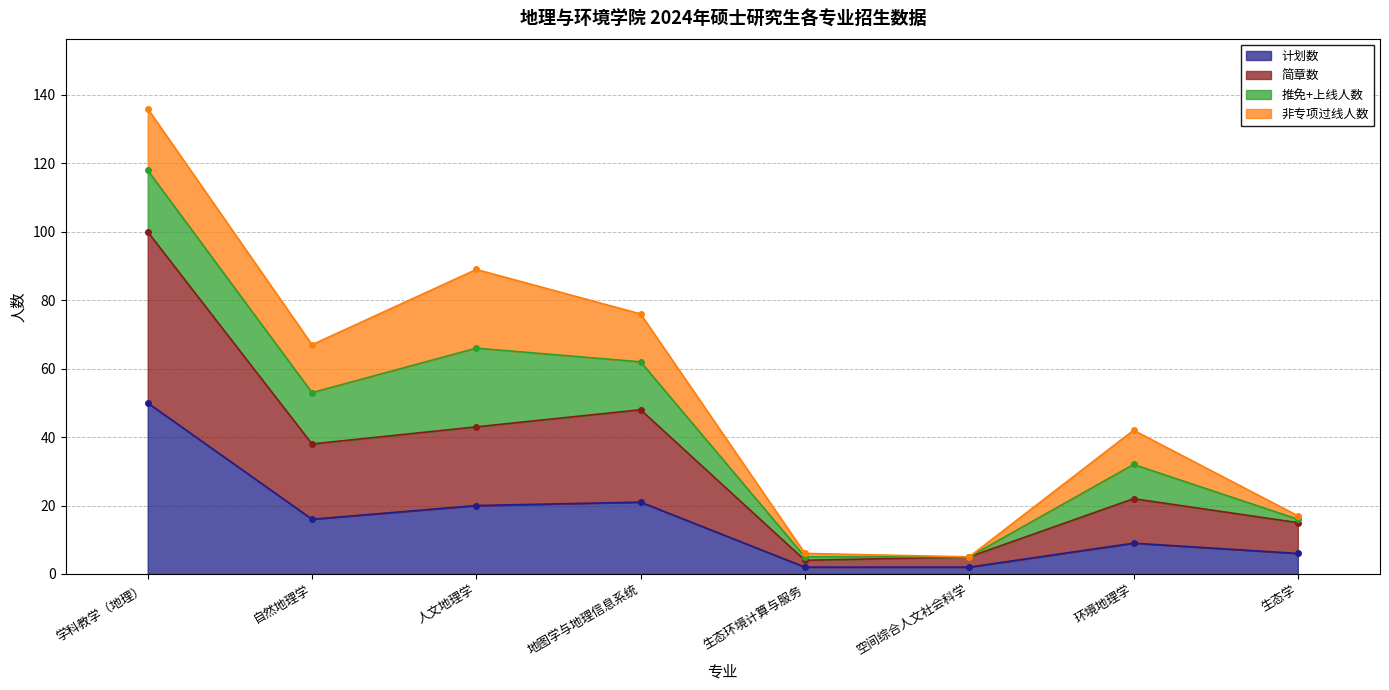

What is the highest value of the 简章数 series?

100